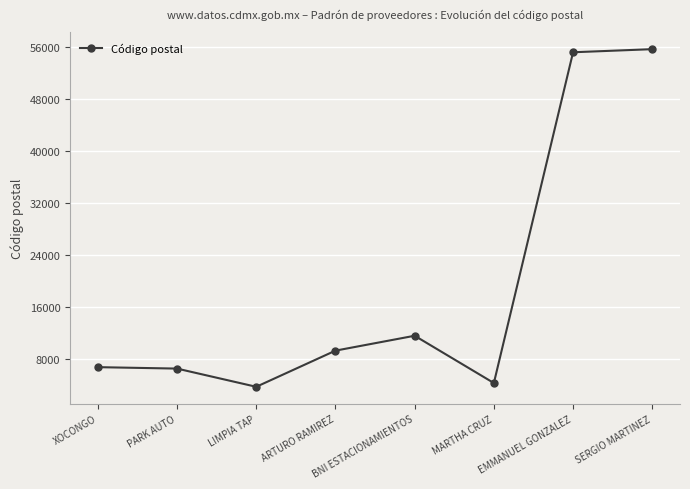

What is the minimum value shown in the chart?

3800